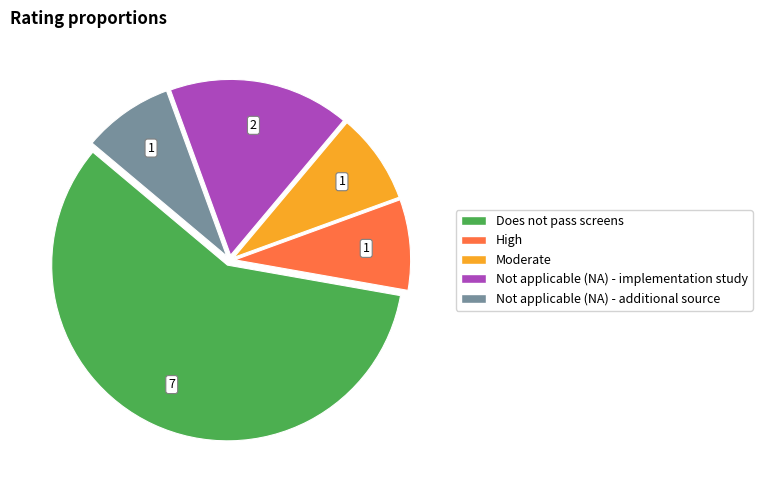

Which slice is the largest?

Does not pass screens